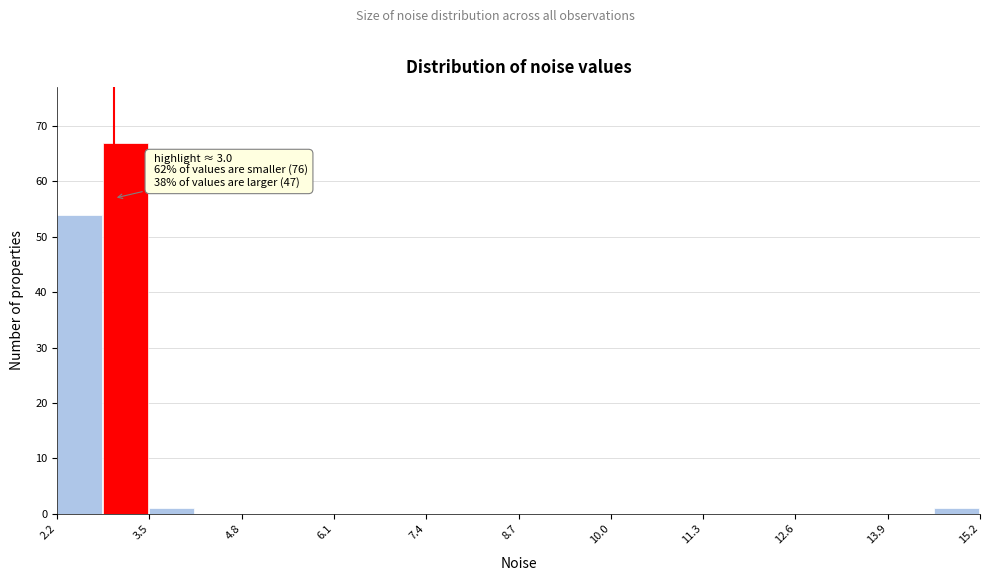

Read against the x-axis, roughly where is the centre of the tallest bar?

3.2